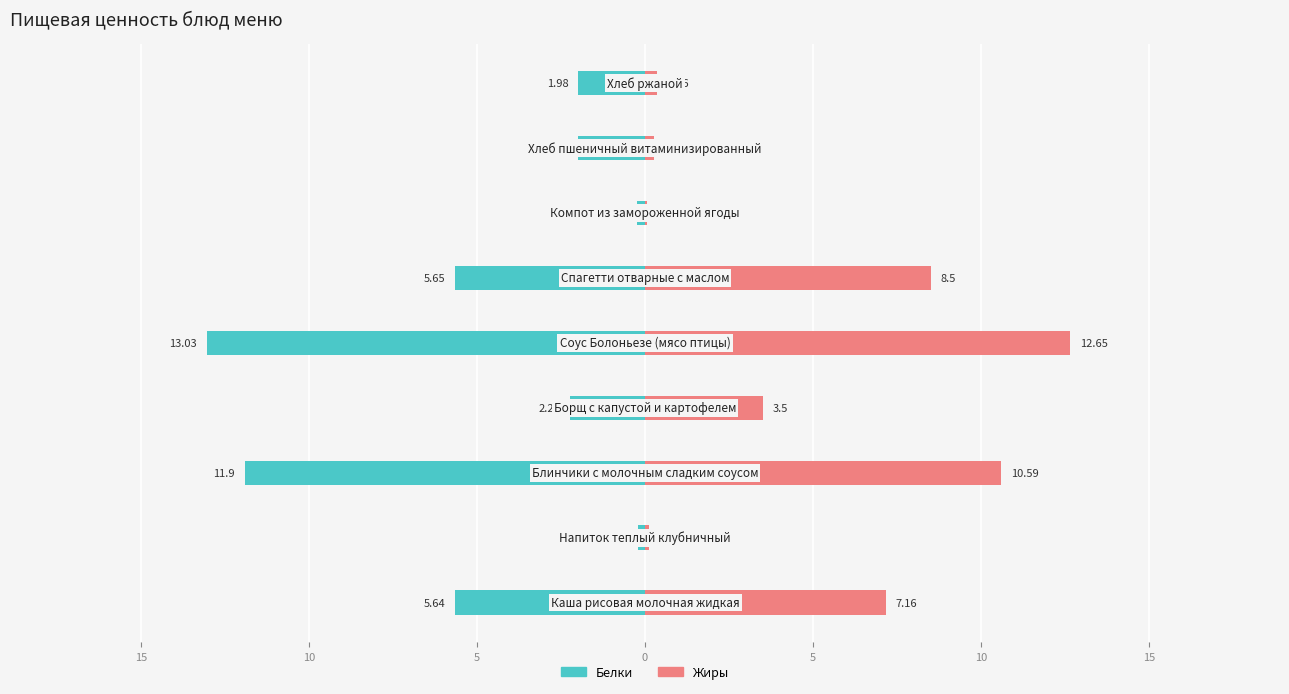

How many groups of bars are there?

9